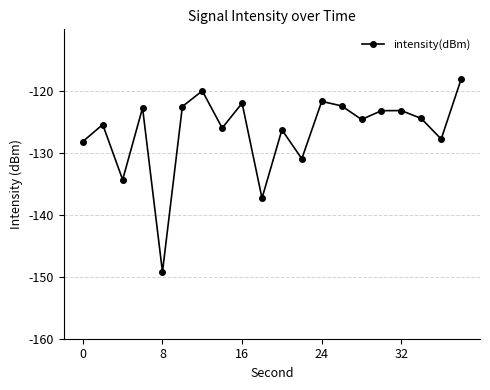

How many lines are shown in the chart?

1